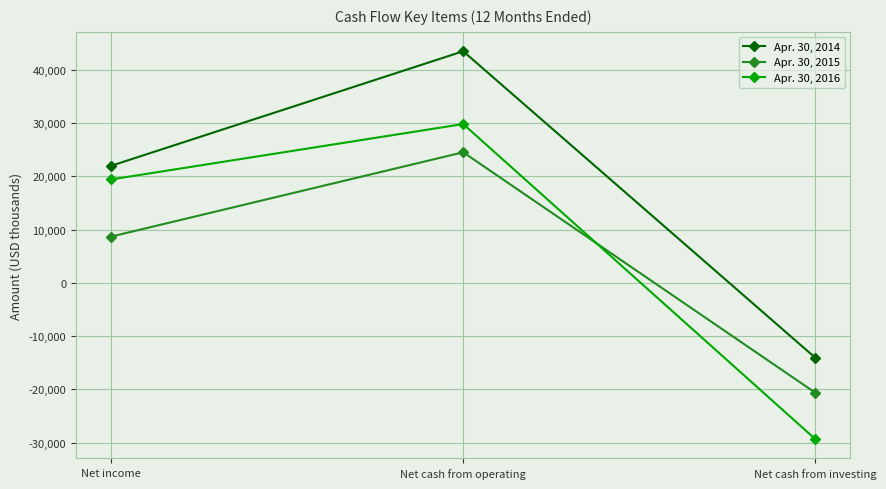

Reading left to right, what are all the values shown in this chart?

Apr. 30, 2014: 21982	43482	-14045
Apr. 30, 2015: 8690	24517	-20611
Apr. 30, 2016: 19420	29817	-29310